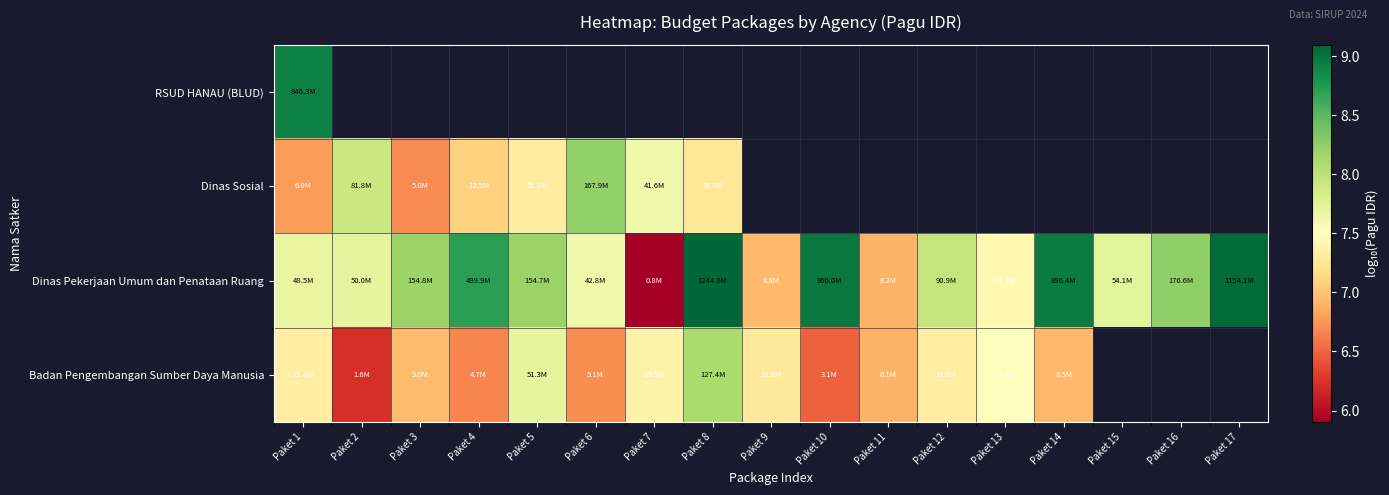

What is the difference between the maximum and minimum values in the Dinas Sosial series?

1.5